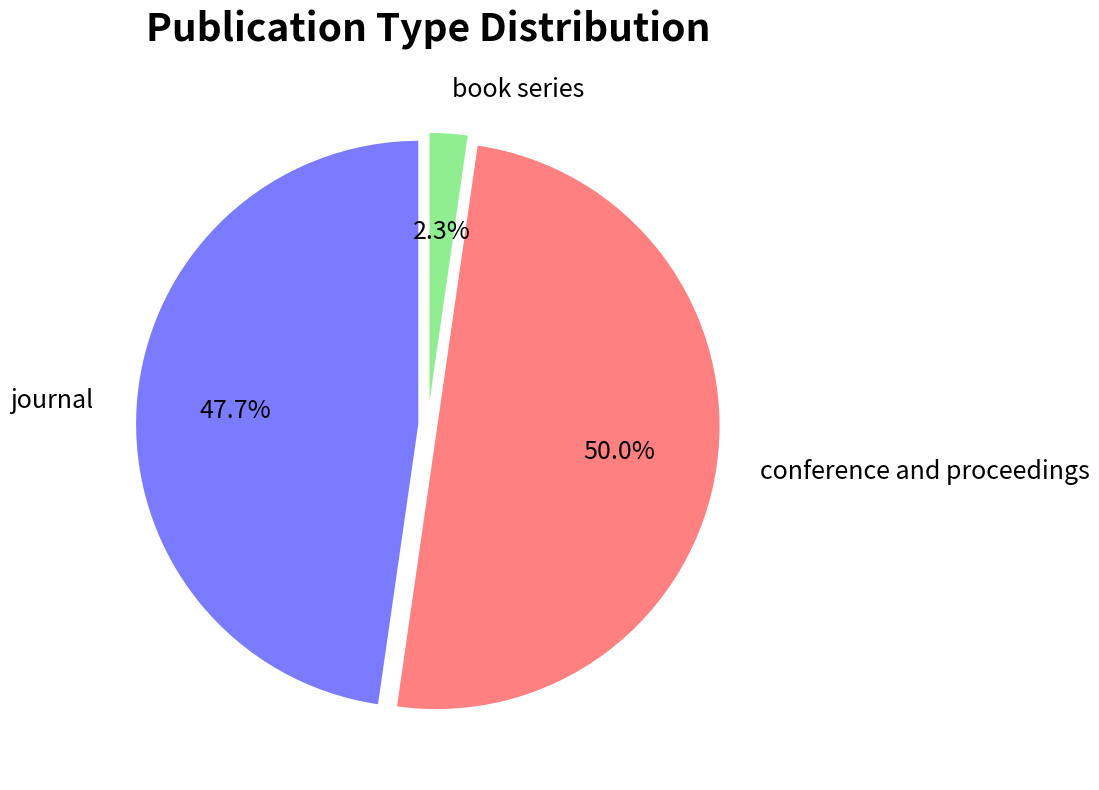

How many slices are in this pie chart?

3